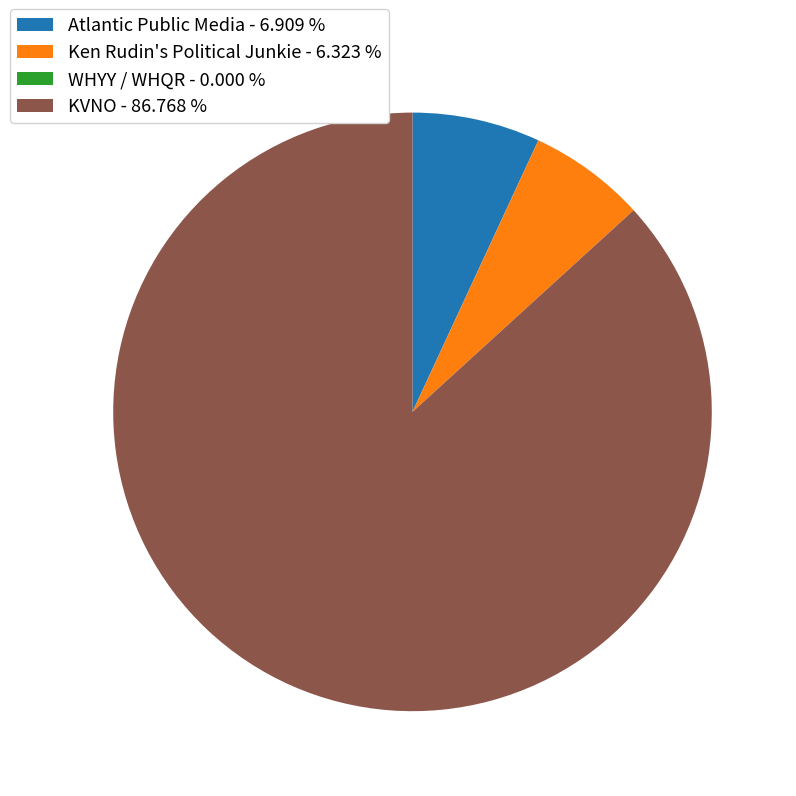

True or false: Ken Rudin's Political Junkie accounts for 1% of the total.

False